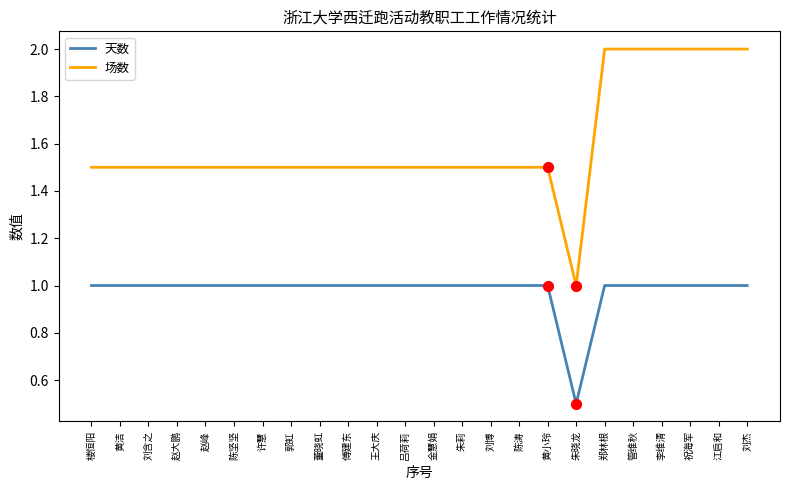

Is the value of 场数 at 刘杰 greater than the value of 天数 at 郑林根?

Yes